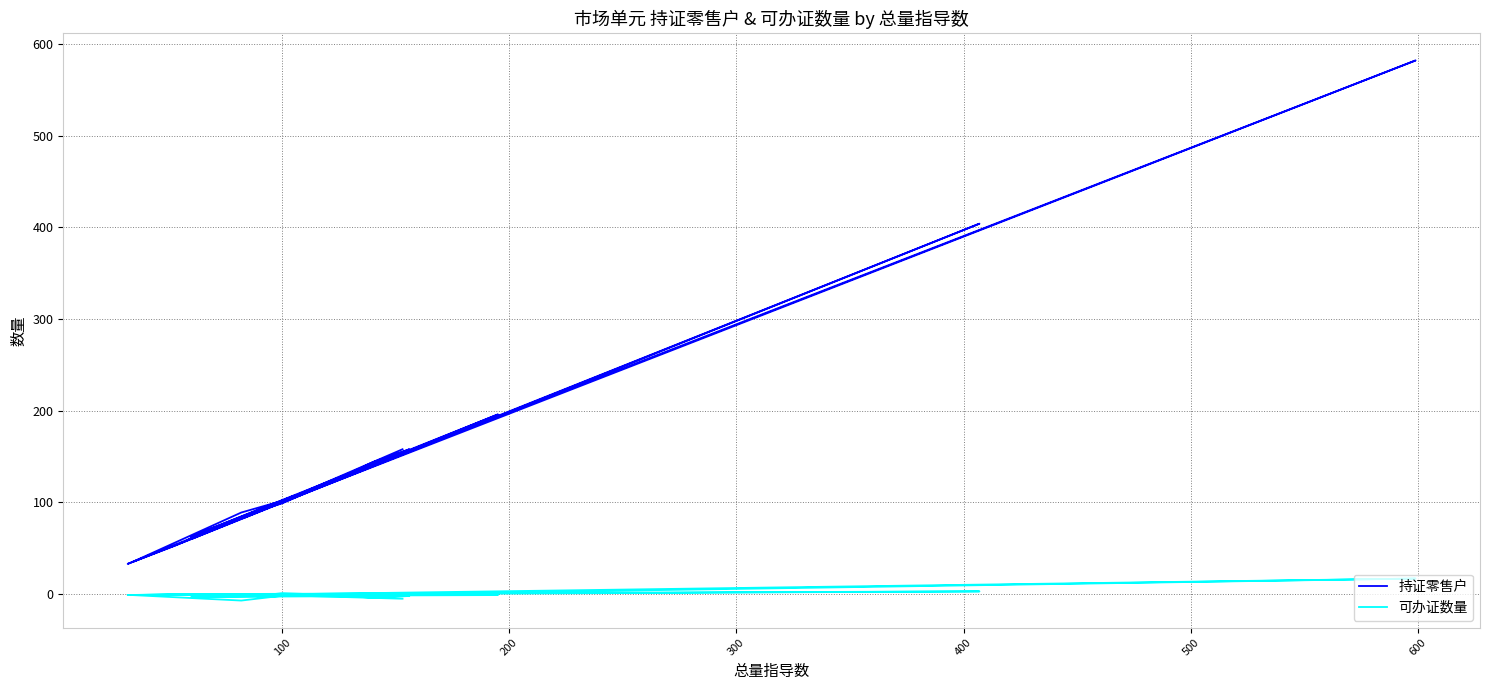

Which has a higher value, 300 or 600?

600